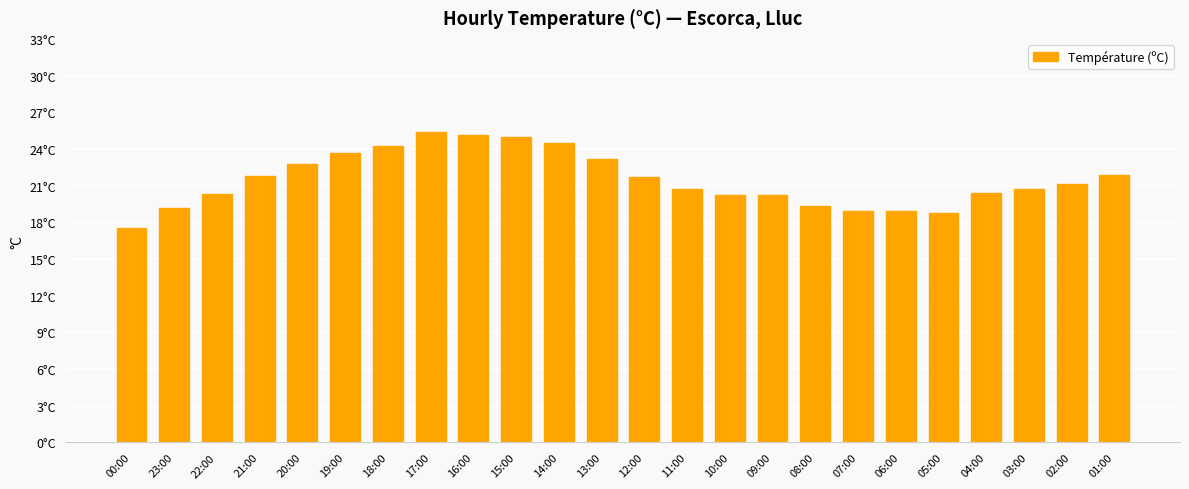

Are the bars horizontal?

No